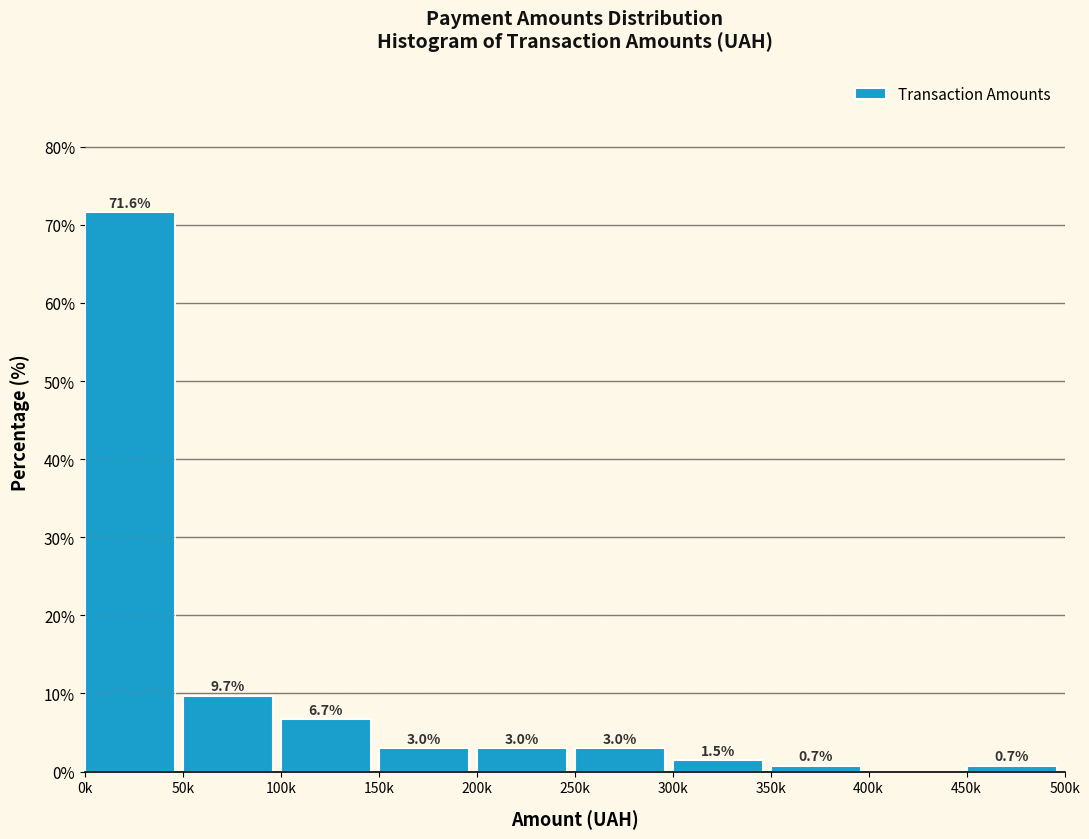

Reading left to right, what are all the values shown in this chart?

0k=71.6	50k=9.7	100k=6.7	150k=3.0	200k=3.0	250k=3.0	300k=1.5	350k=0.7	400k=0.0	450k=0.7